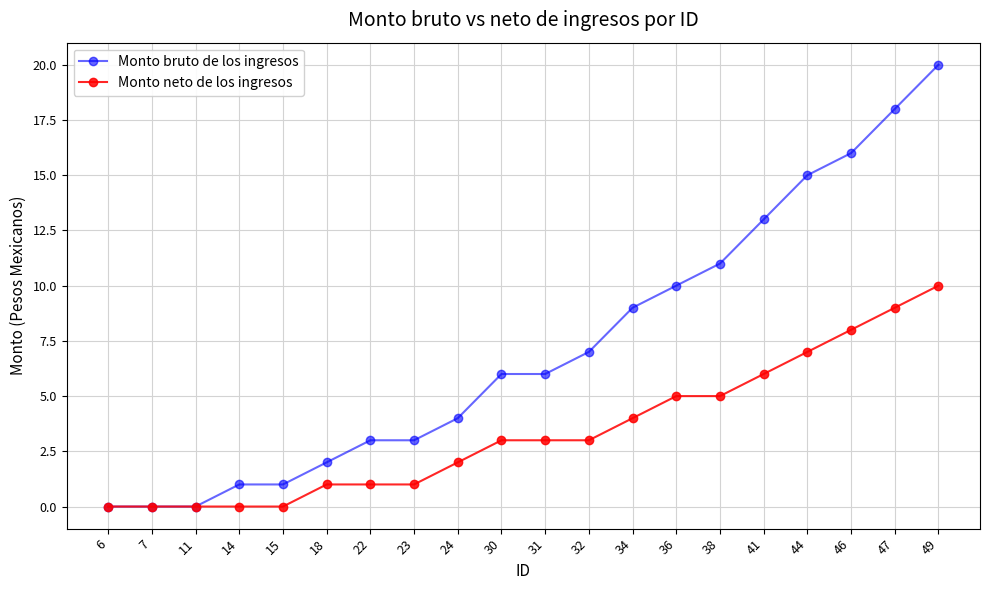

What is the approximate value of Monto neto de los ingresos at 47?

9